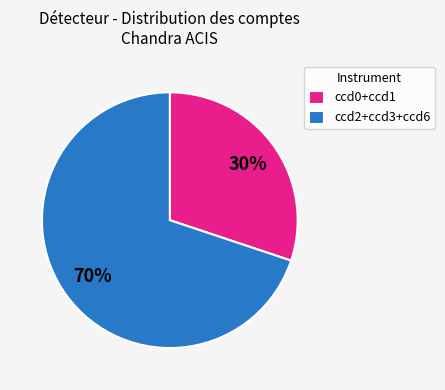

To the nearest percent, what is the difference between the largest and smallest slice percentages?

40%